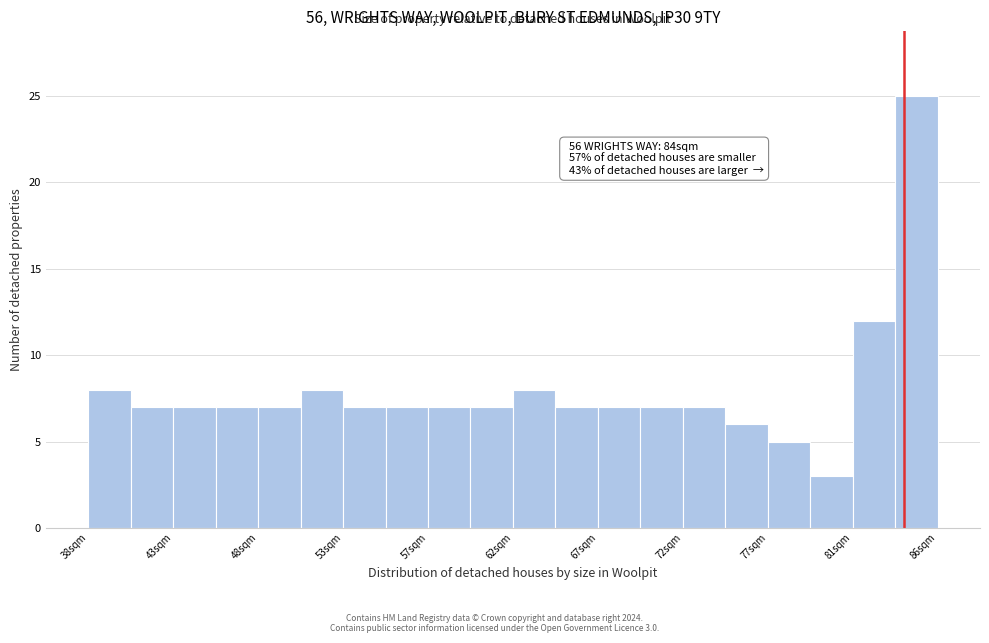

Over which range of the x-axis is the bar tallest?

83.5 to 86.0